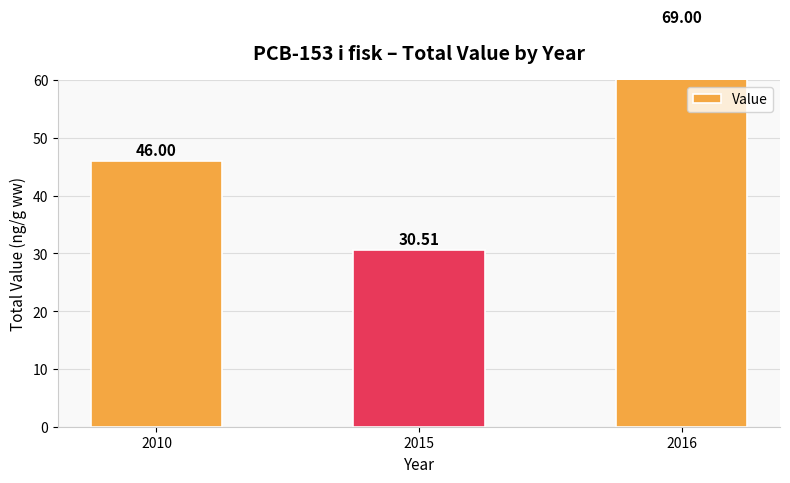

What is the sum of the values at 2015 and 2010?

76.5